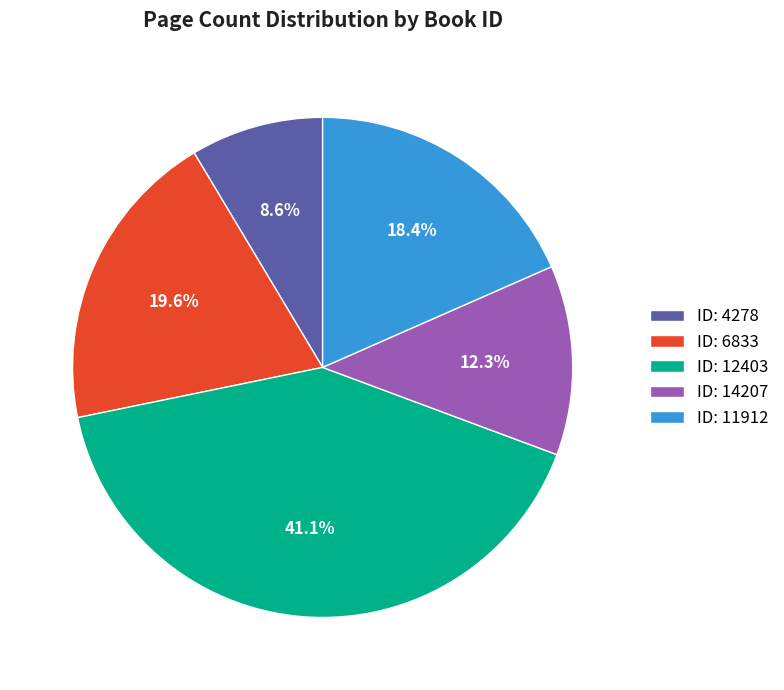

Does any single category account for the majority?

No